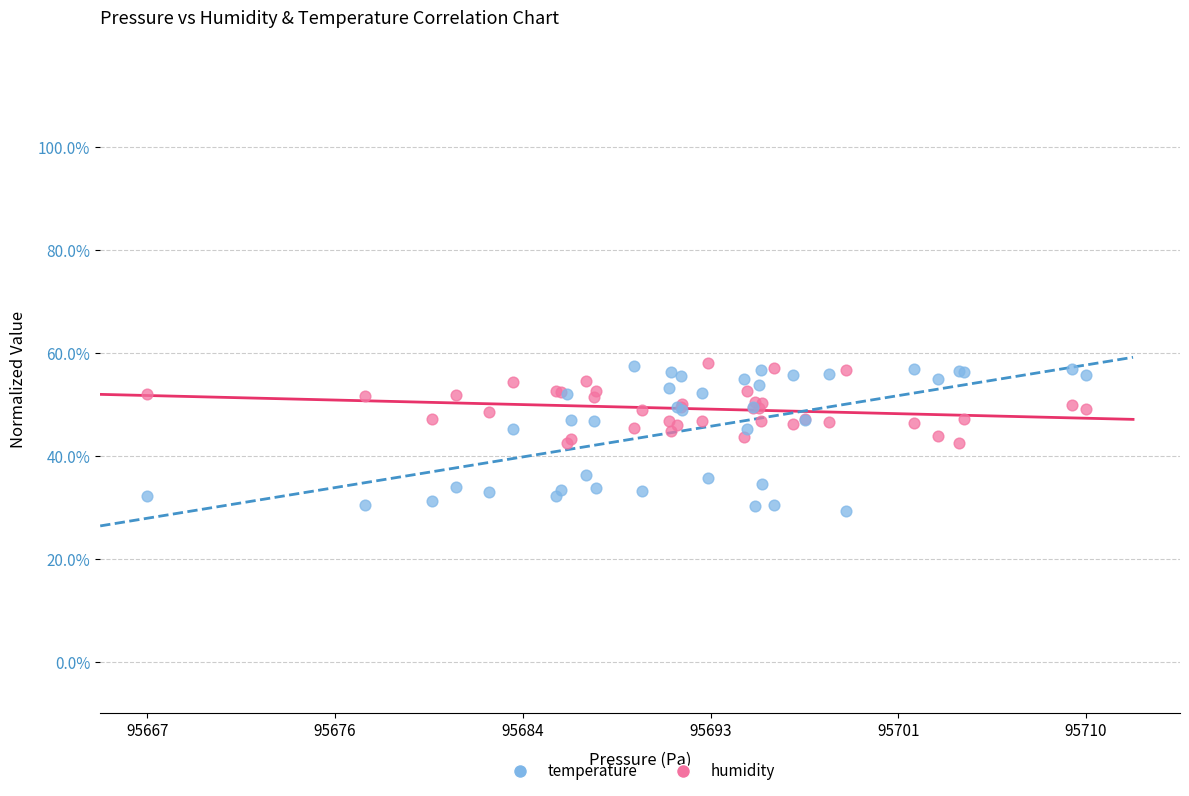

What are all the series names shown in the legend?

temperature, humidity